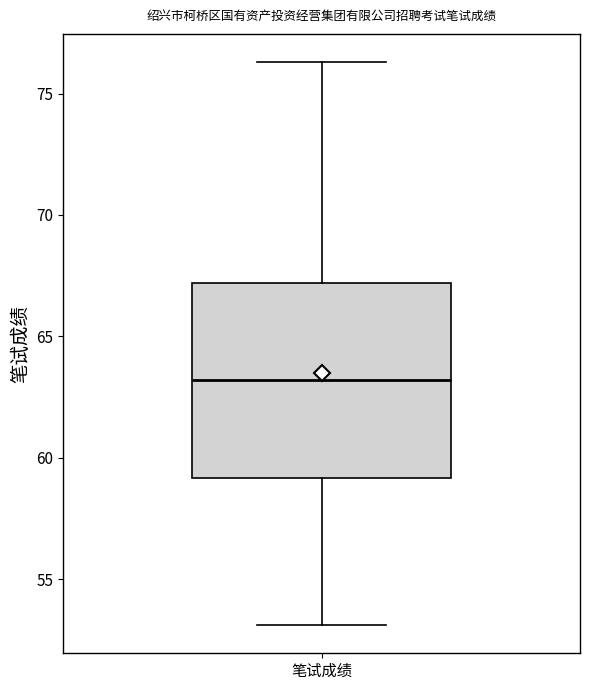

Where is the lower edge of the box for 笔试成绩 on the y-axis? The values are not printed on the chart, so give them approximately, as read against the axis.

59.0